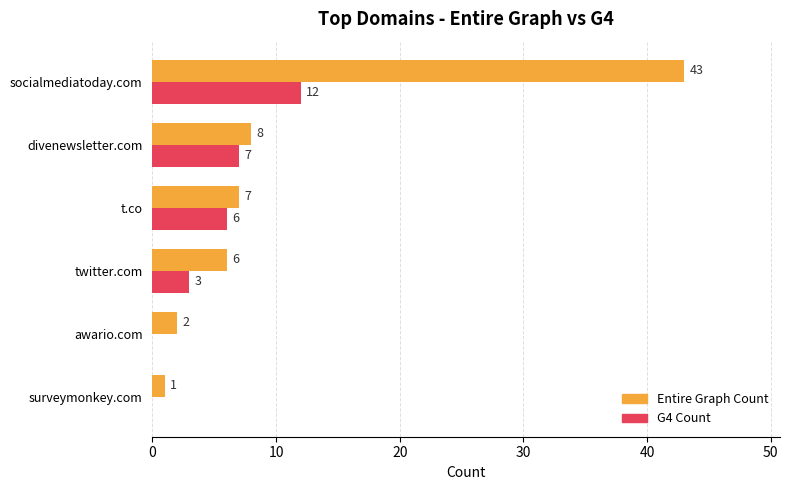

Which series changed the most between divenewsletter.com and twitter.com?

G4 Count